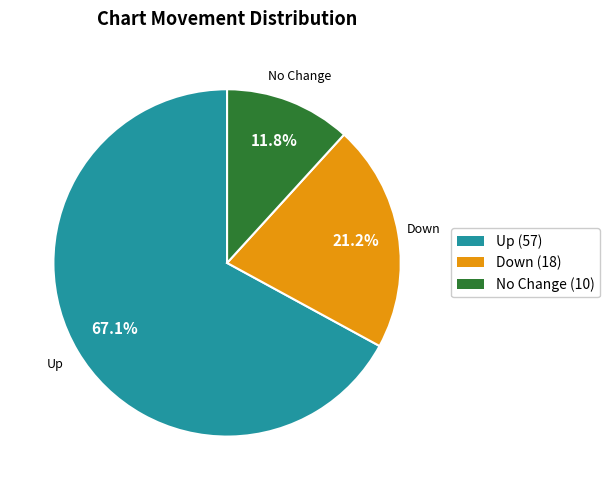

Is there a majority slice in this chart?

Yes